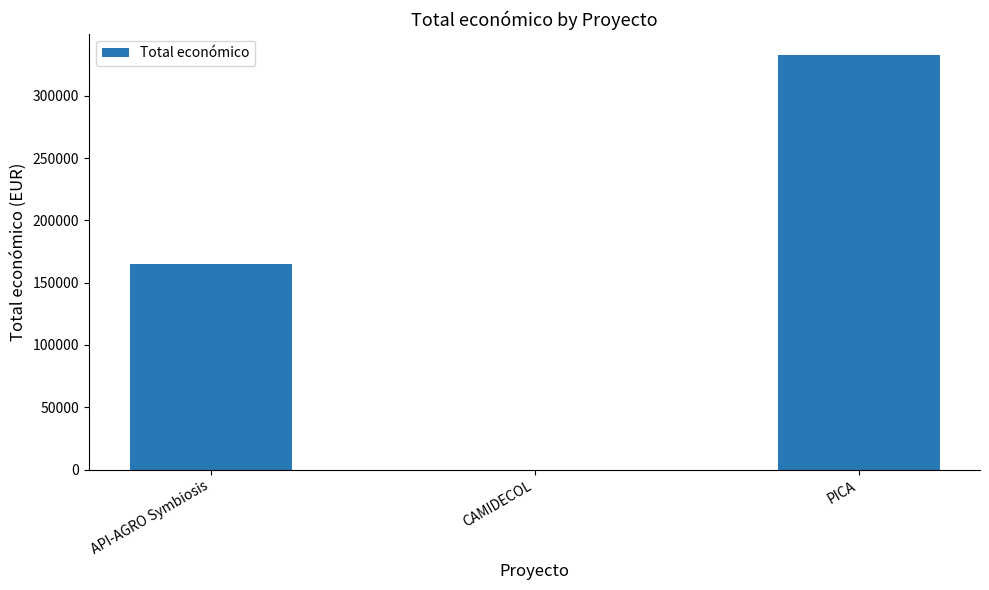

The value at CAMIDECOL is -163281. True or false?

False